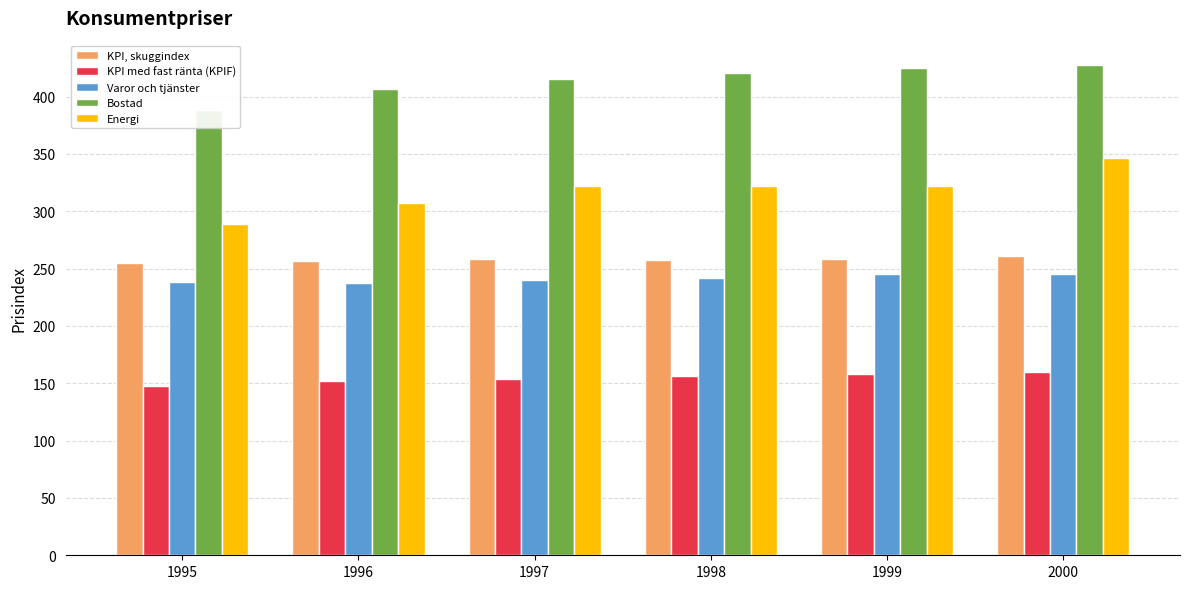

The Energi series shows 306.8 at 1996. True or false?

True